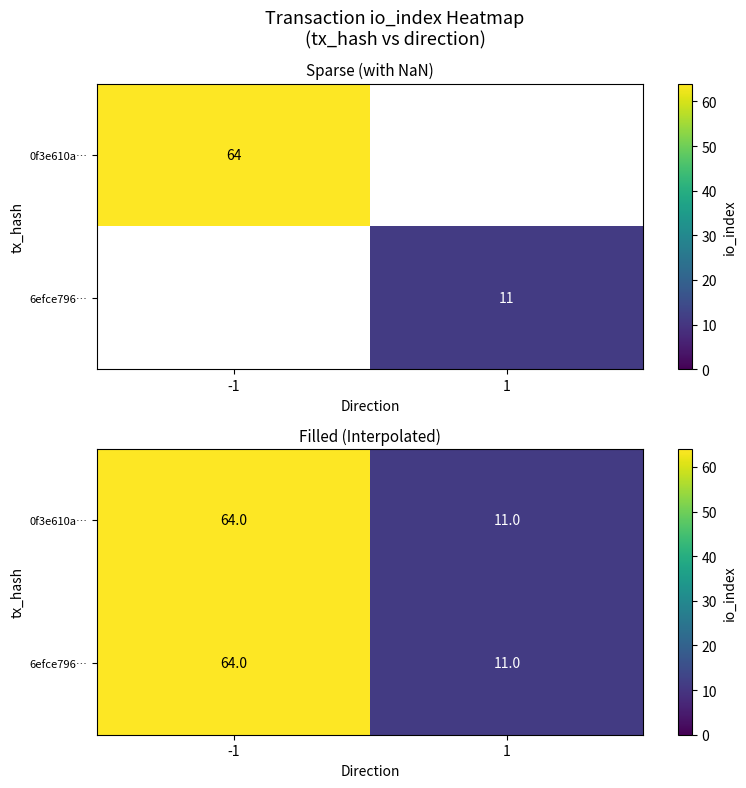

What is the total value across all series at -1?

128